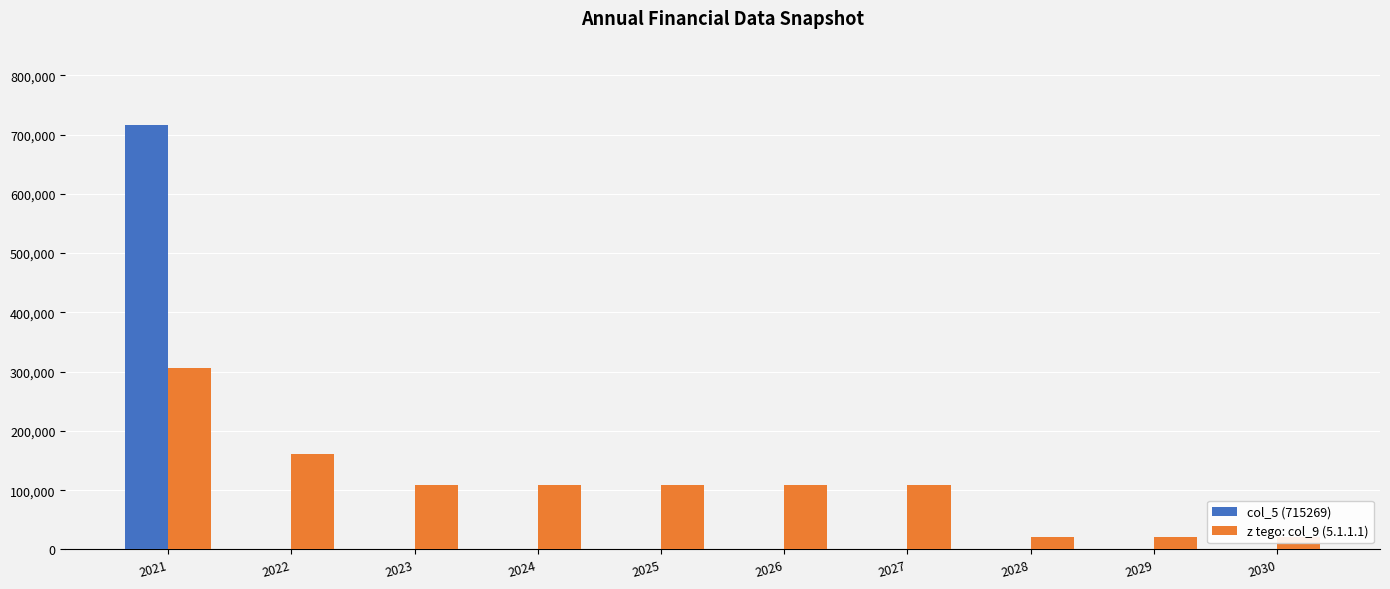

What is the average value of the z tego: col_9 (5.1.1.1) series?

107586